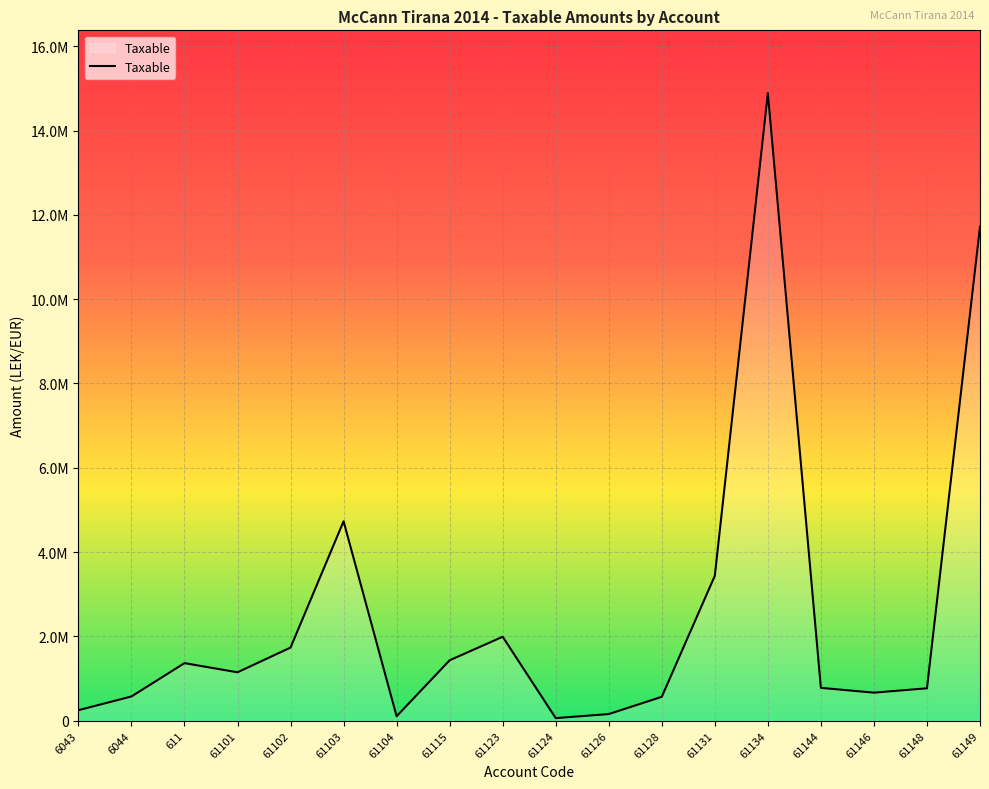

The value at 6043 is 250227.1. True or false?

True